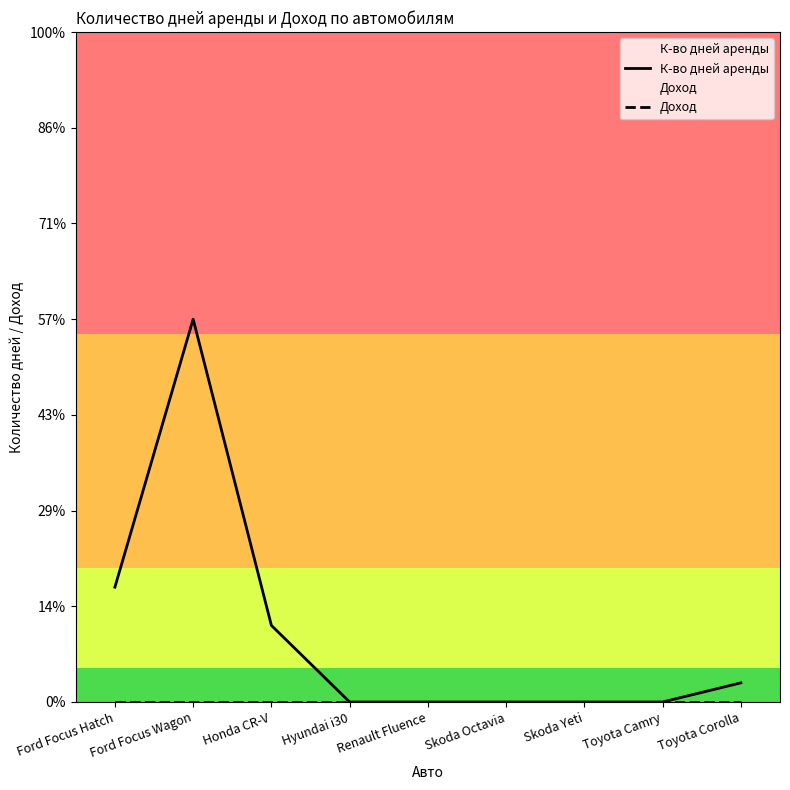

Rank the categories by К-во дней аренды value from highest to lowest.

Ford Focus Wagon, Ford Focus Hatch, Honda CR-V, Toyota Corolla, Hyundai i30, Renault Fluence, Skoda Octavia, Skoda Yeti, Toyota Camry